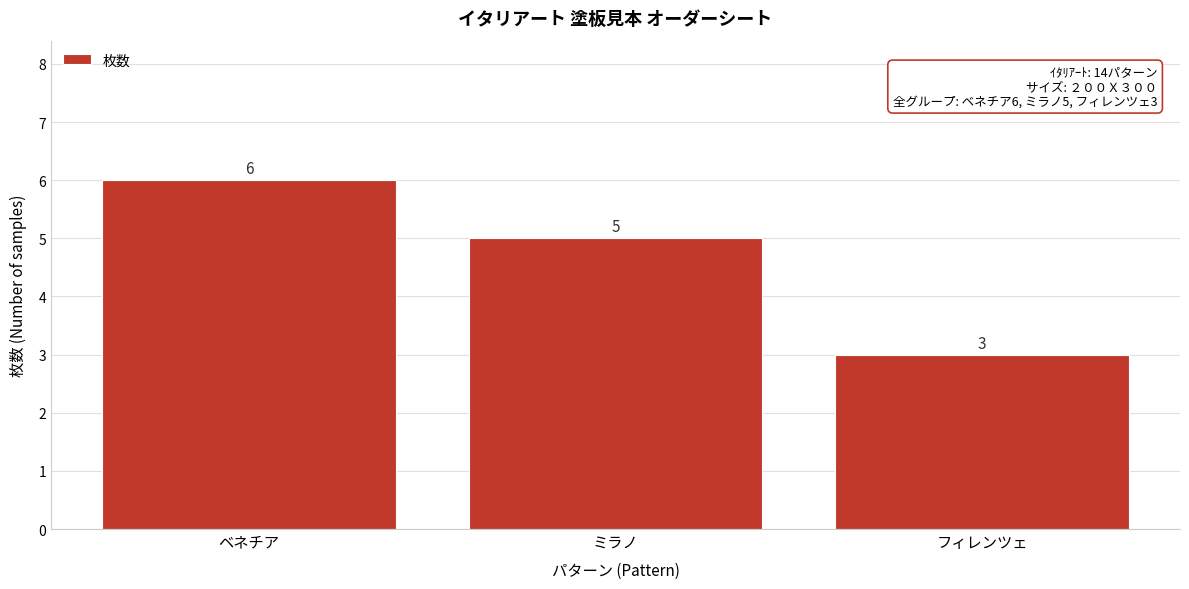

Reading left to right, extract all data points from this chart.

6	5	3